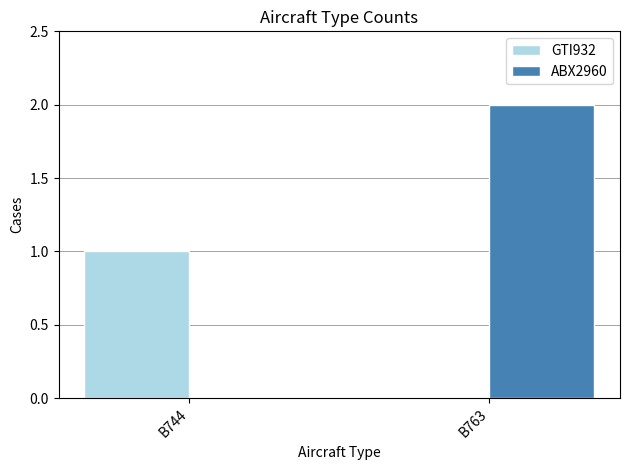

What is the total value across all series at B763?

2